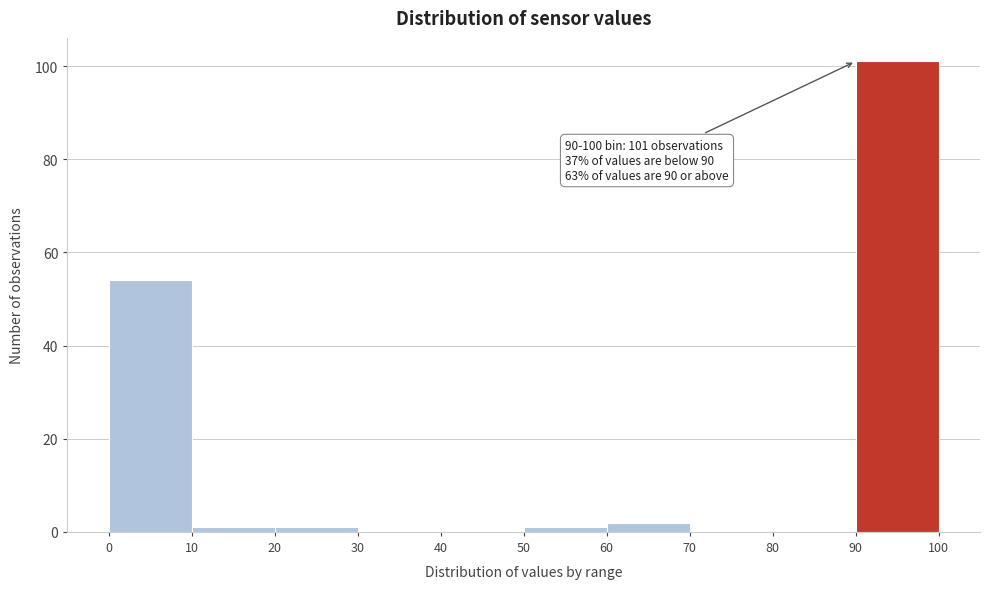

Over which range of the x-axis is the bar tallest?

90 to 100